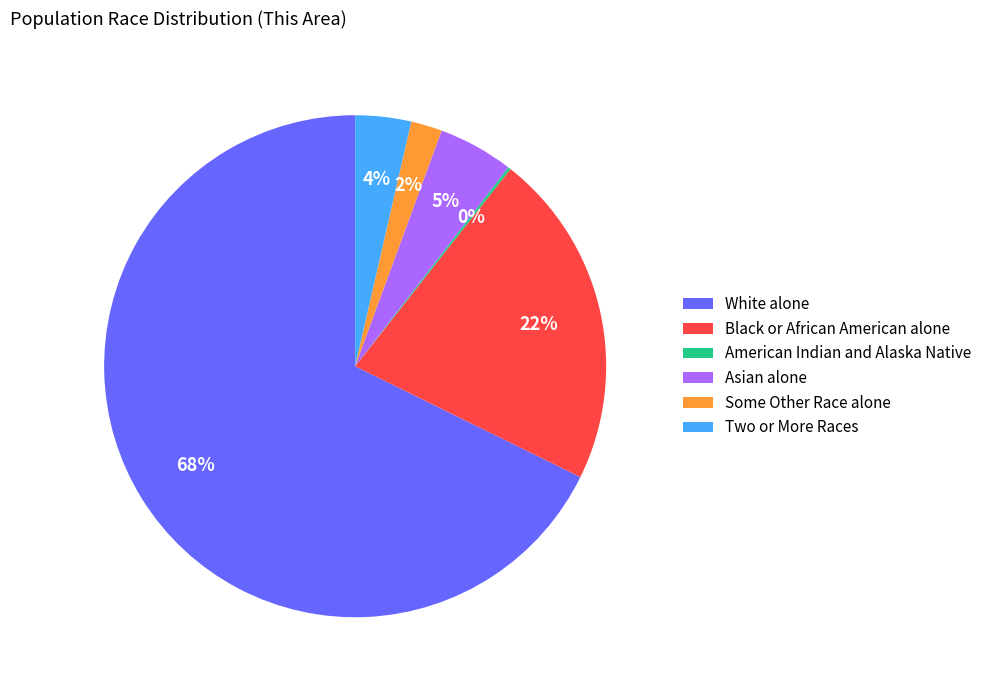

To the nearest percent, what is the average slice percentage?

17%